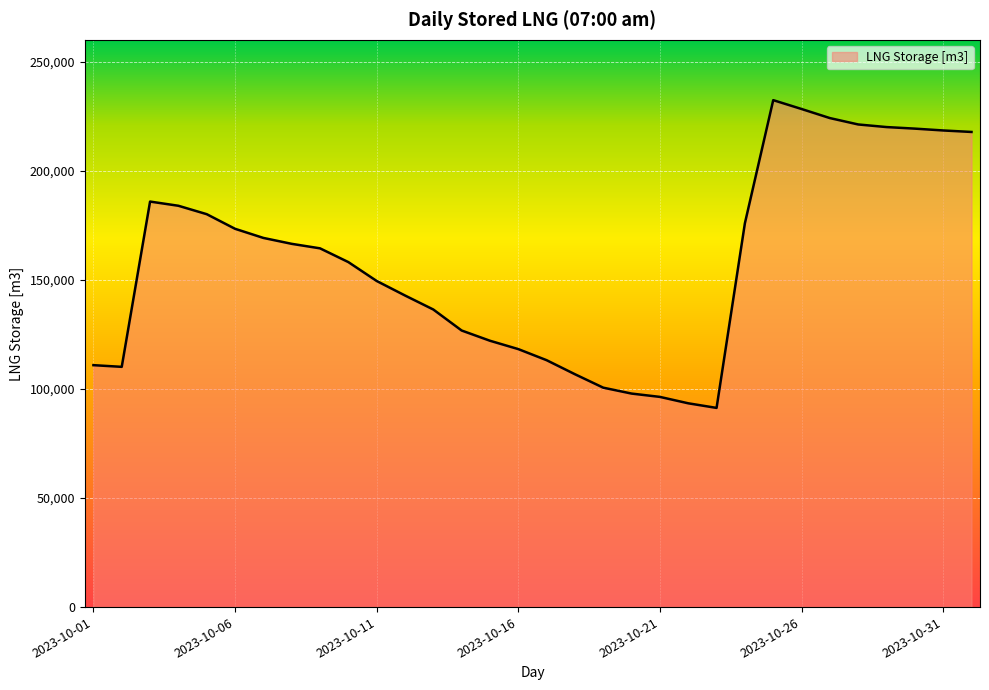

Count the number of data series in this chart.

1